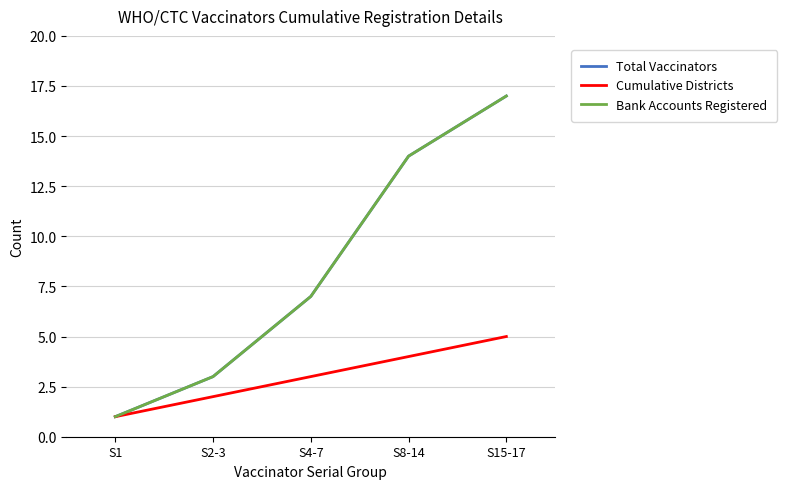

Is this an area chart (filled region under the line)?

No